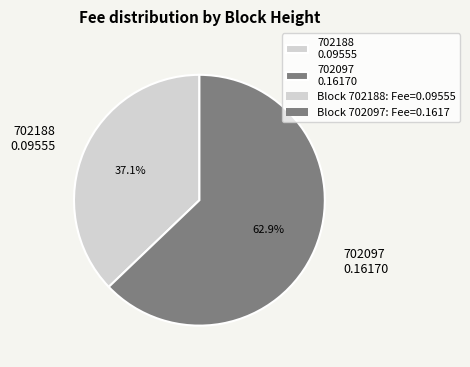

Is it true that 702097 is 70% of the pie?

False